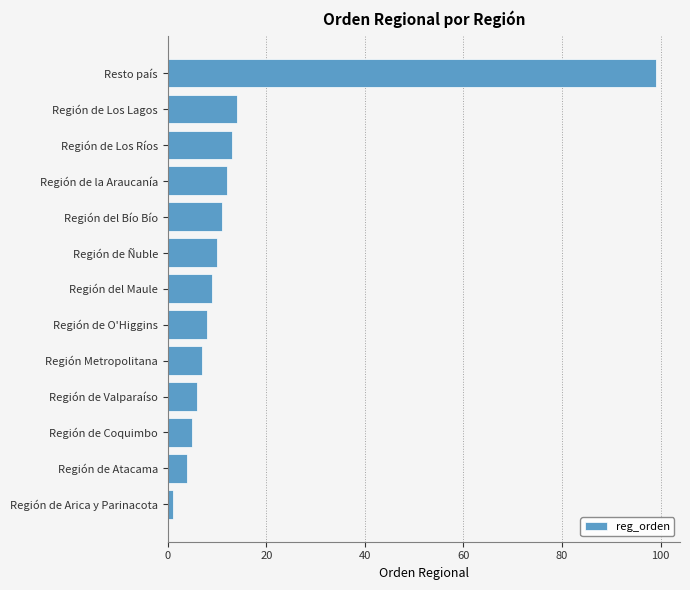

What is the smallest value displayed?

1